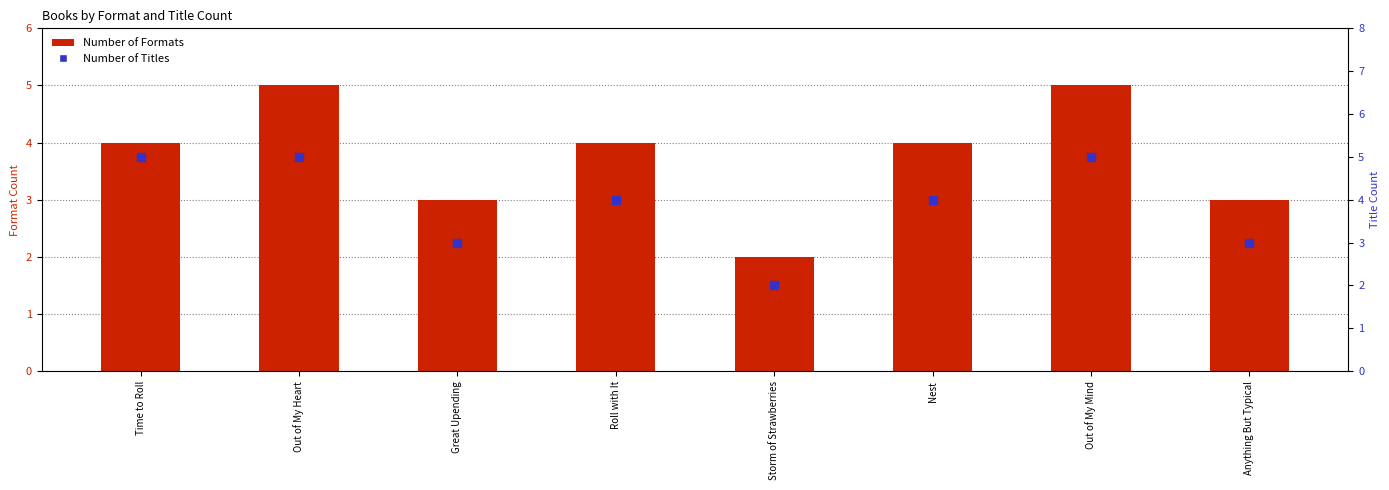

At which category is the sum across all series the highest?

Out of My Heart